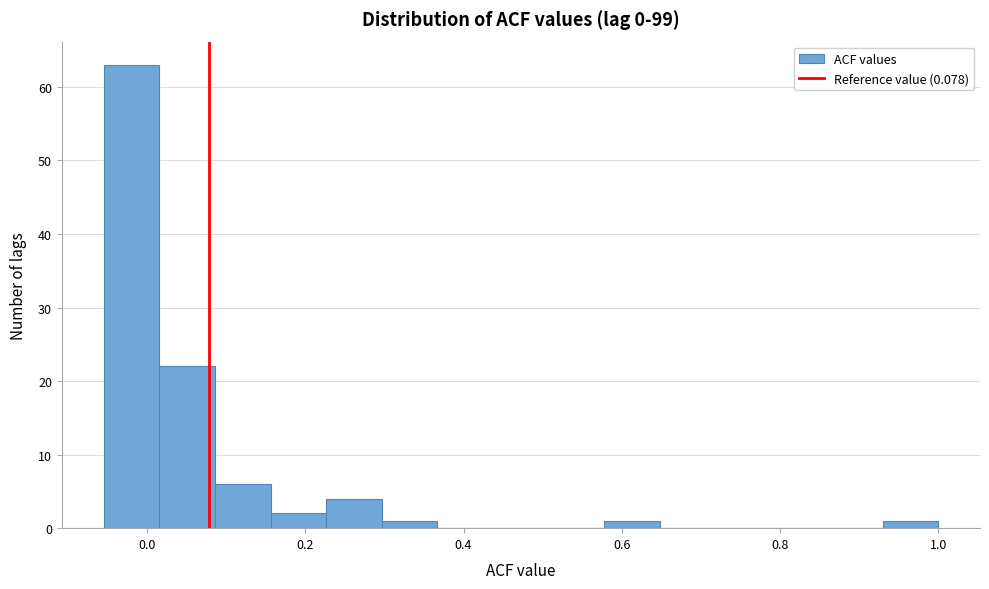

Read against the x-axis, roughly where is the centre of the tallest bar?

-0.02